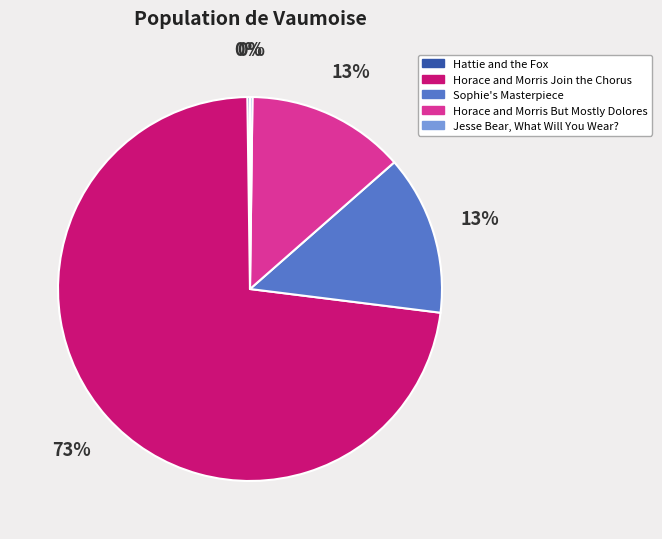

Which slice is the largest?

Horace and Morris Join the Chorus